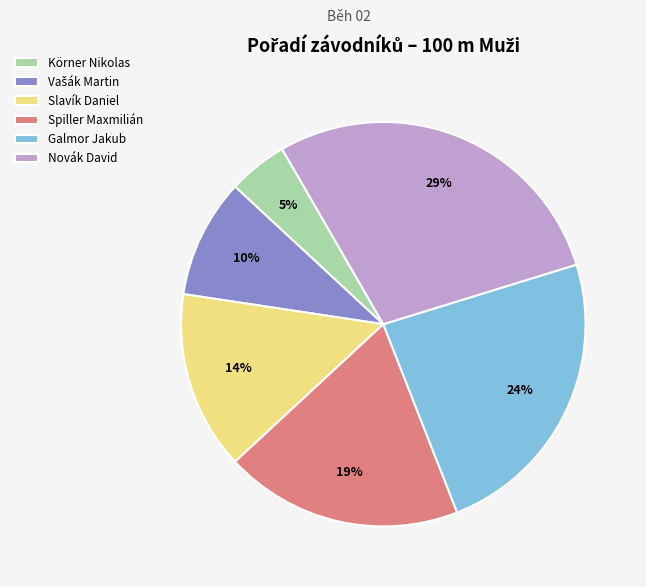

Which category has the biggest portion of the pie?

Novák David